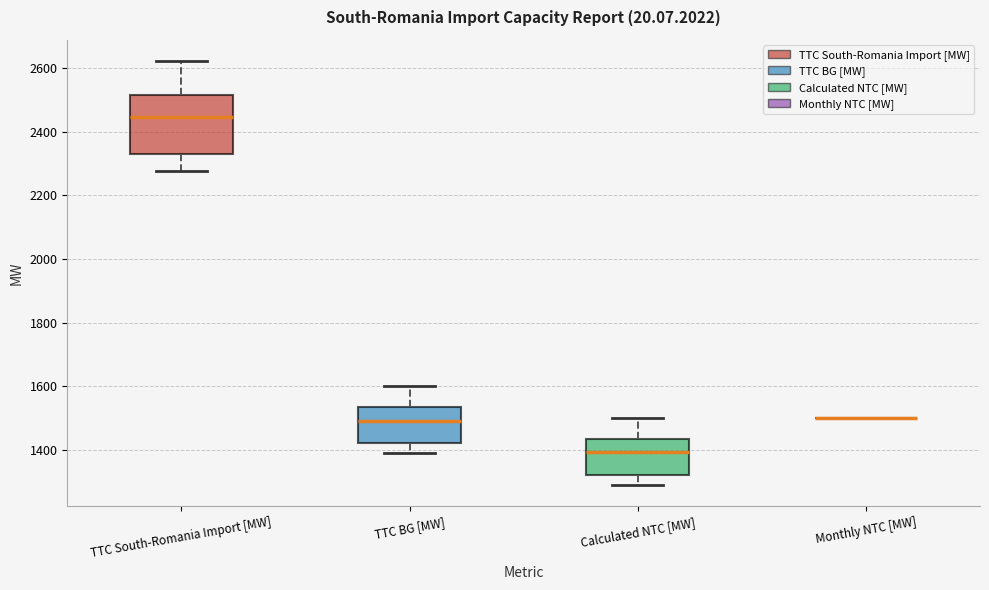

Which box is the tallest, from its lower edge to its upper edge?

TTC South-Romania Import [MW]